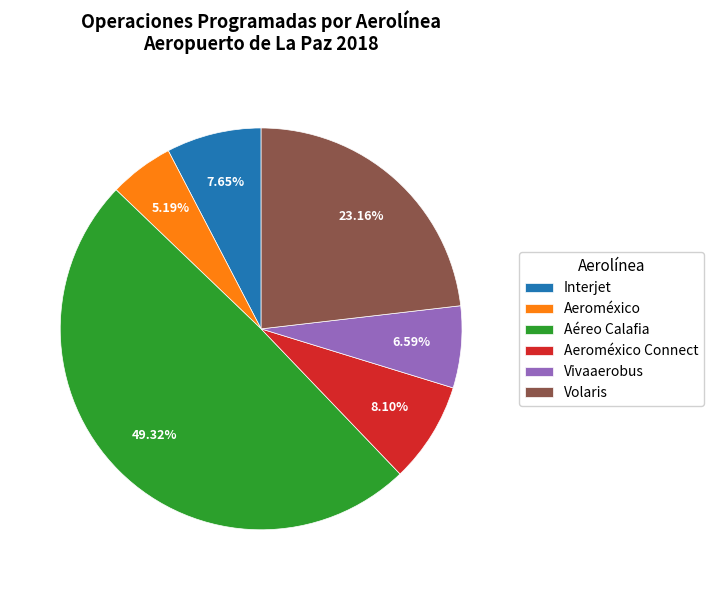

To the nearest percent, what is the difference between the Aéreo Calafia and Aeroméxico slice percentages?

44%